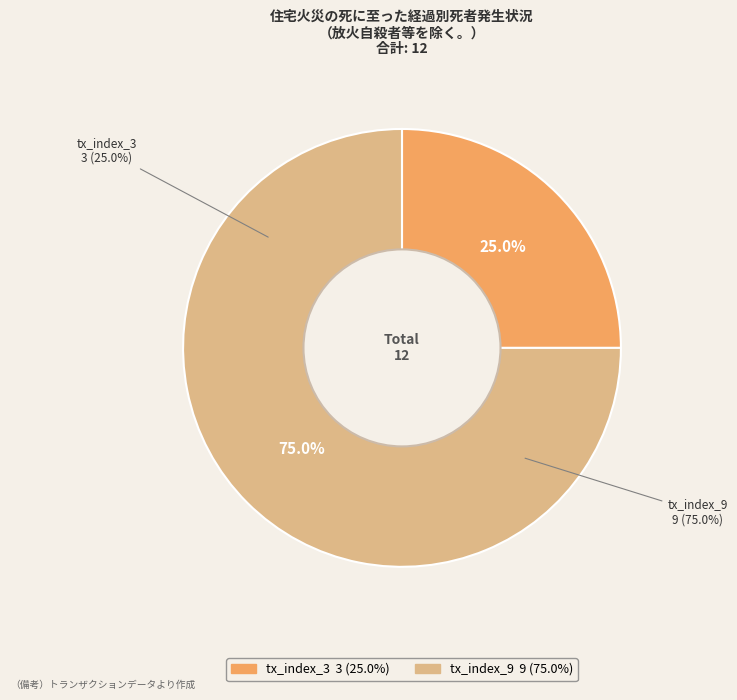

To the nearest percent, what is the average slice percentage?

50%